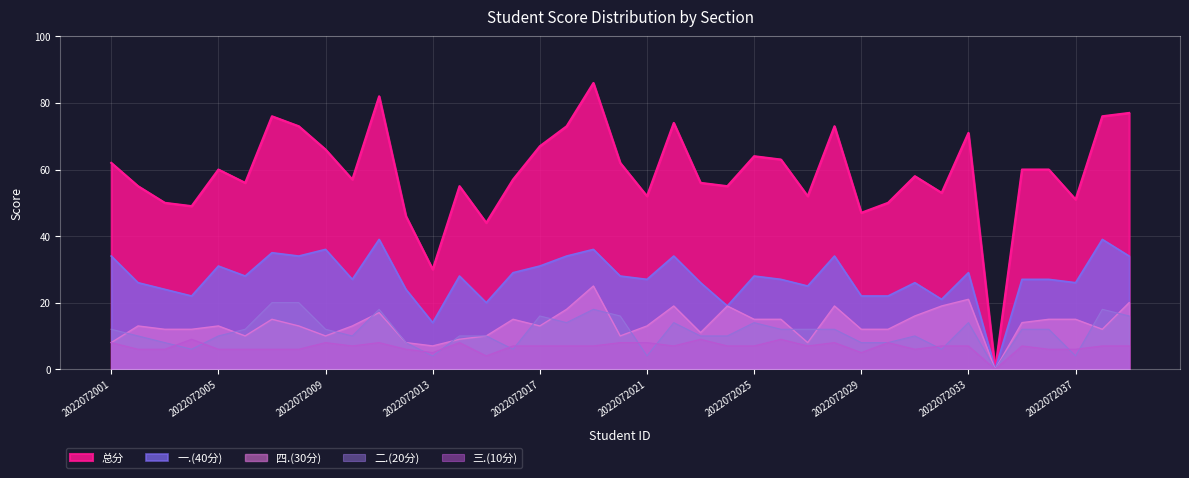

What is the sum of the 总分 values at 2022072003 and 2022072022?

124